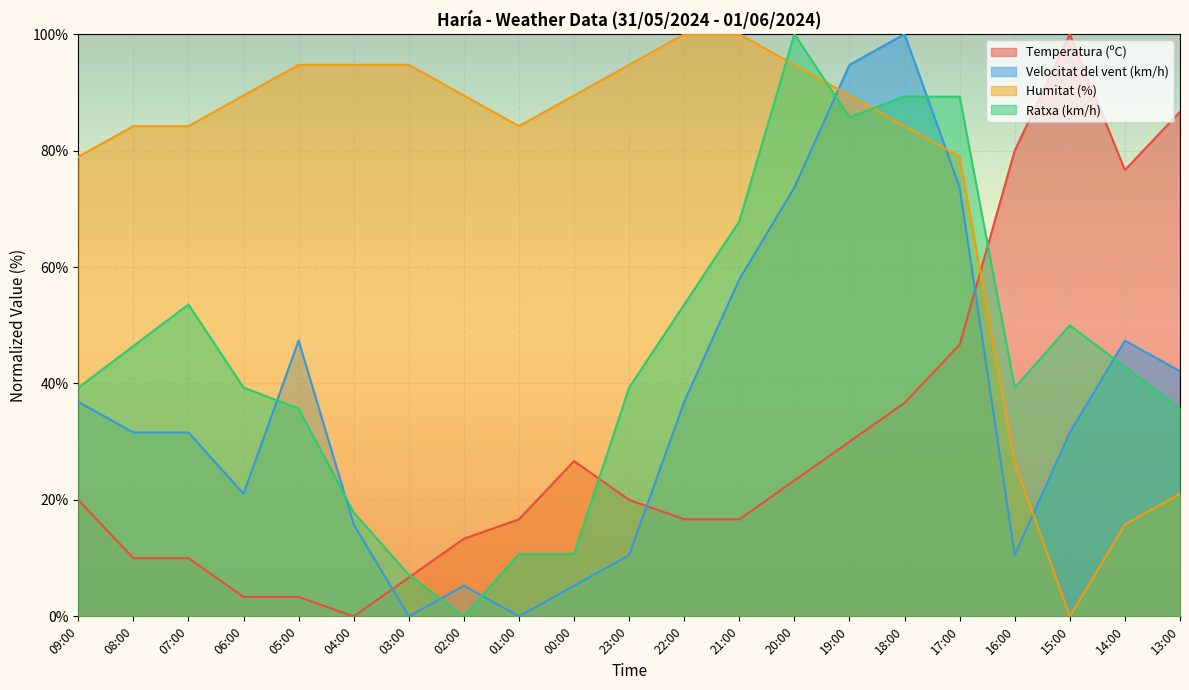

What is the greatest value displayed?

100.0